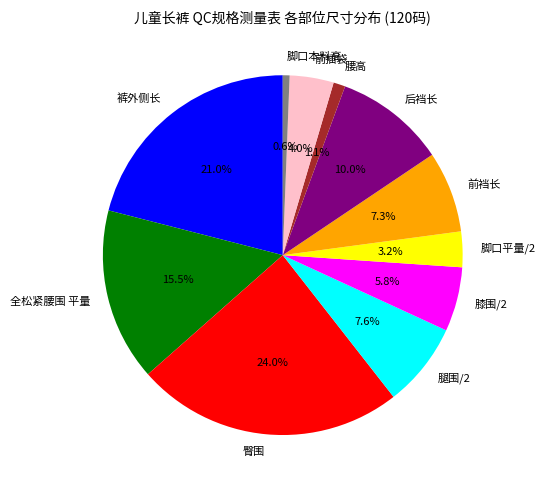

To the nearest percent, what is the average slice percentage?

9%